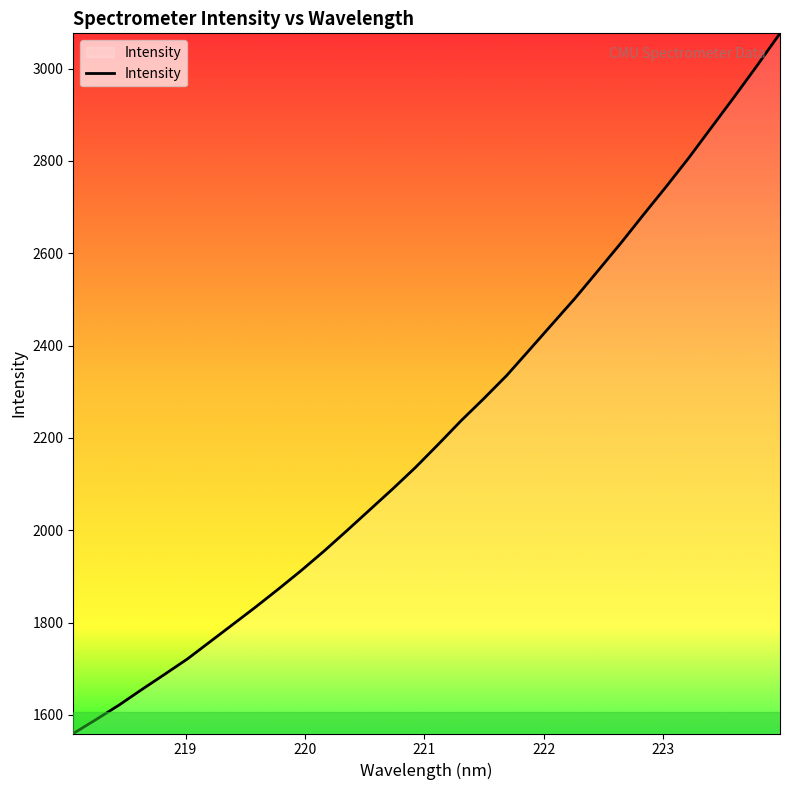

What is the smallest value displayed?

1559.7